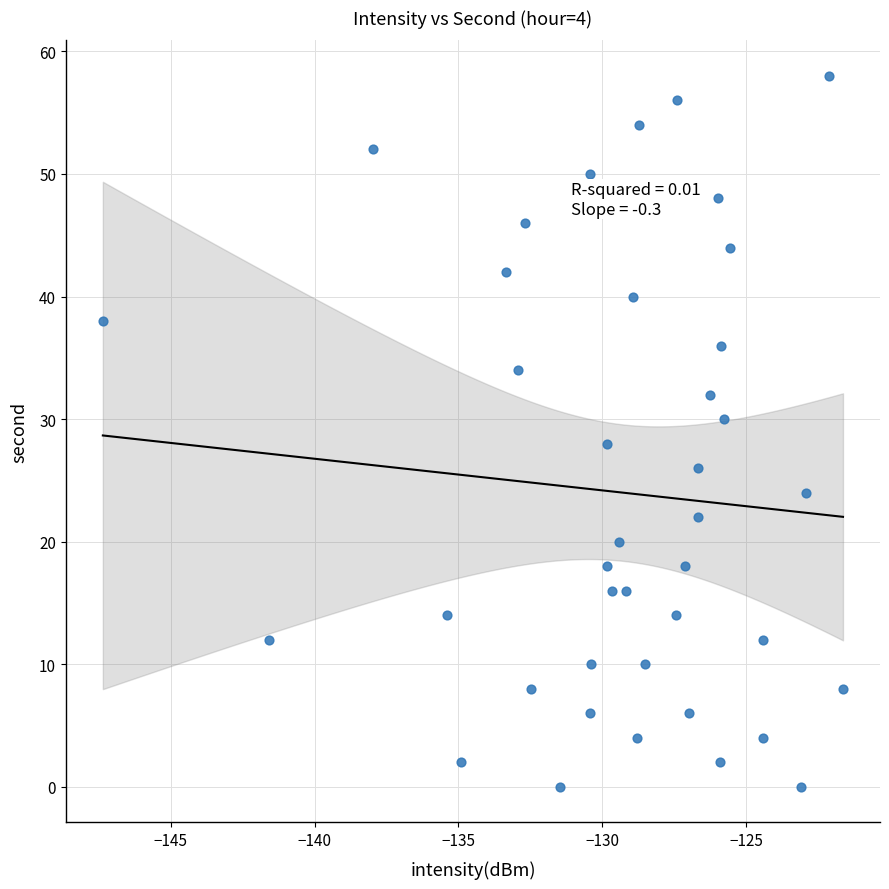

What is the range of Y values (max minus min)?

58